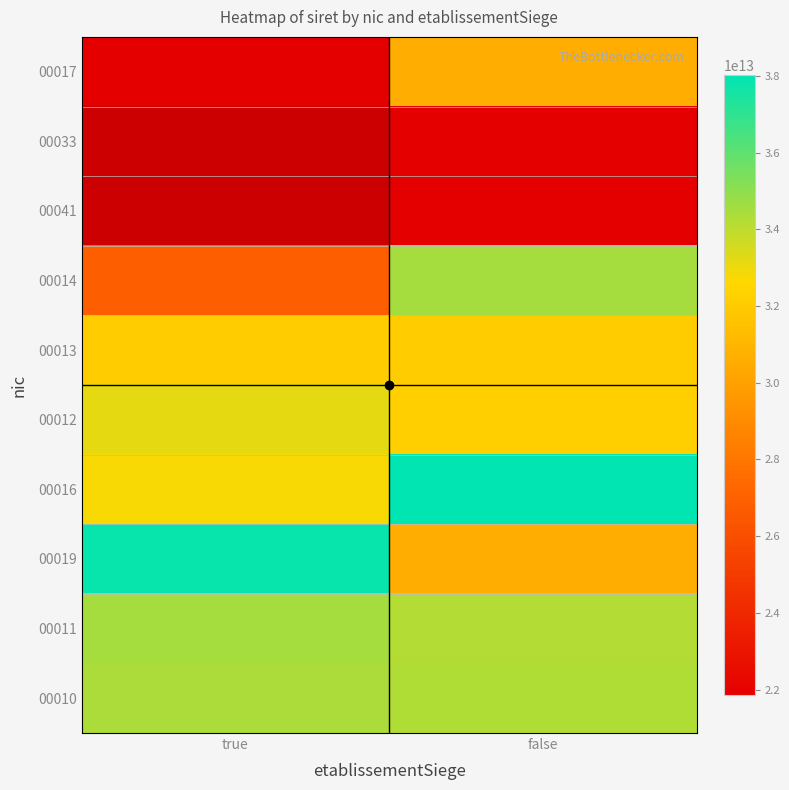

What is the greatest value displayed?

38010745800016.0